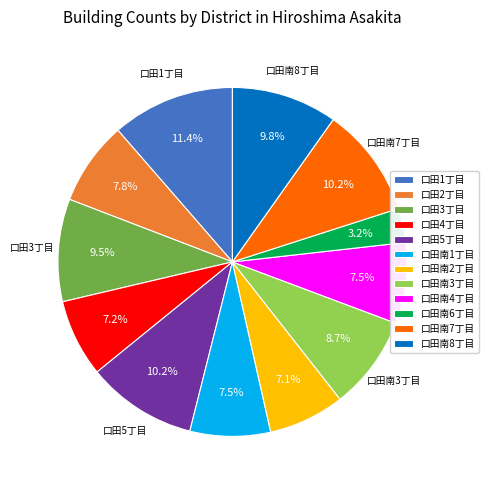

Approximately how many times larger is the value at 口田南7丁目 compared to 口田3丁目?

1.1